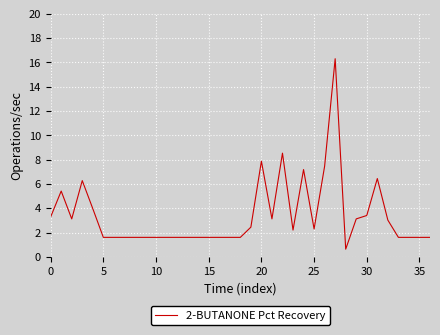

What is the difference between the maximum and minimum values?

15.7